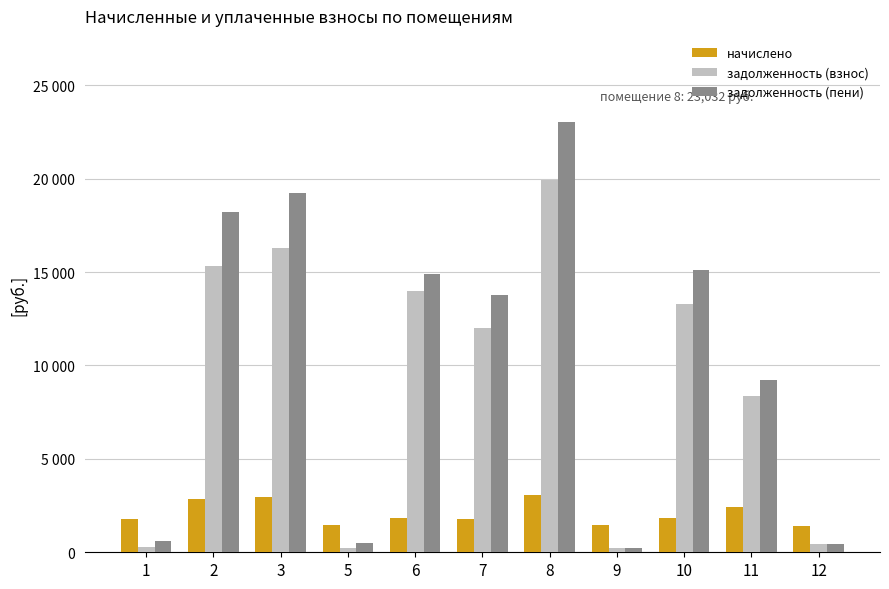

What are all the series names shown in the legend?

начислено, задолженность (взнос), задолженность (пени)